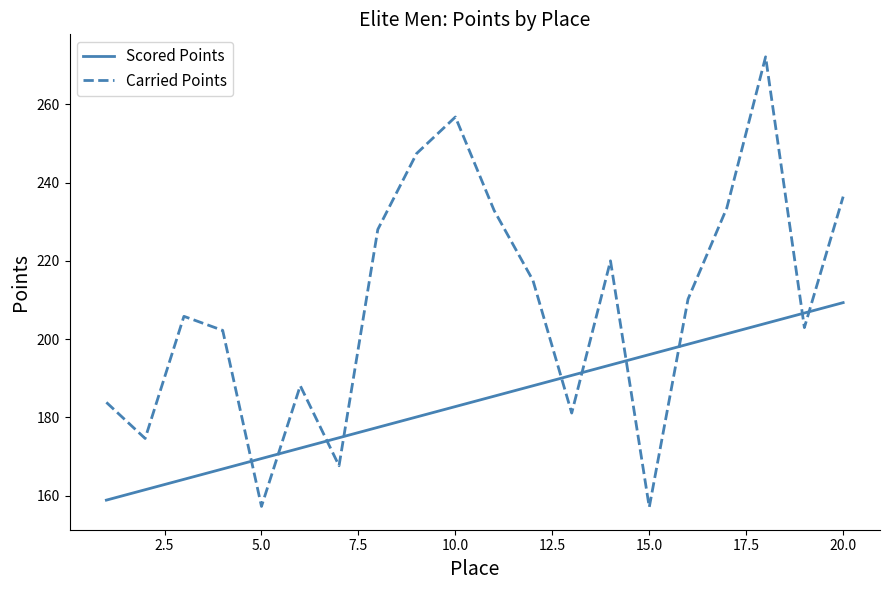

What is the highest value of the Scored Points series?

209.3